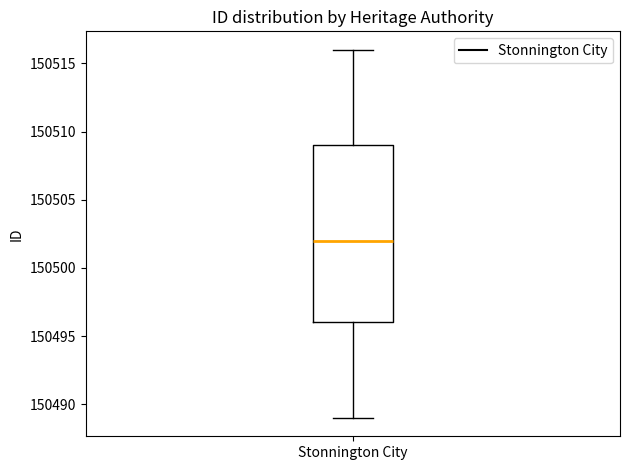

Read this box plot against the y-axis: the position of the median line, the range covered by the box, and the ends of both whiskers. The values are not printed on the chart, so give them approximately, as read against the axis.

median 150502, box 150496 to 150509, whiskers 150489 to 150516